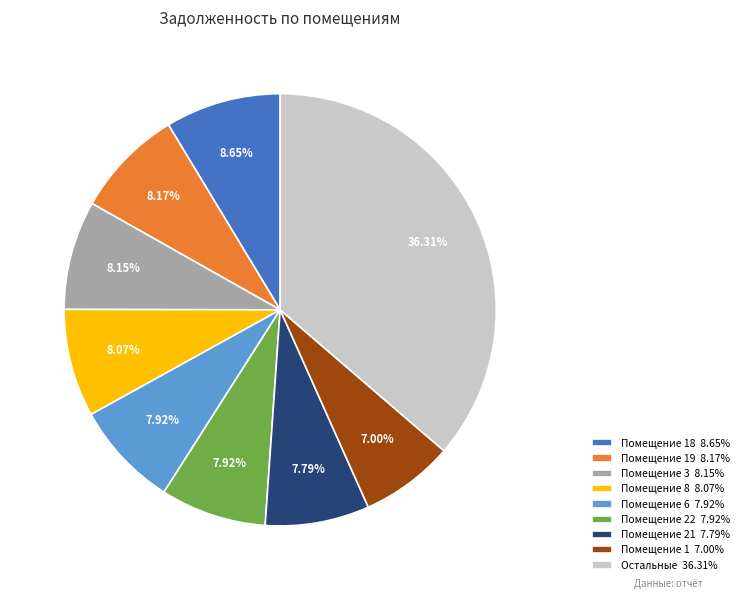

Approximately how many times larger is the value at Помещение 18 8.65% compared to Помещение 22 7.92%?

1.1